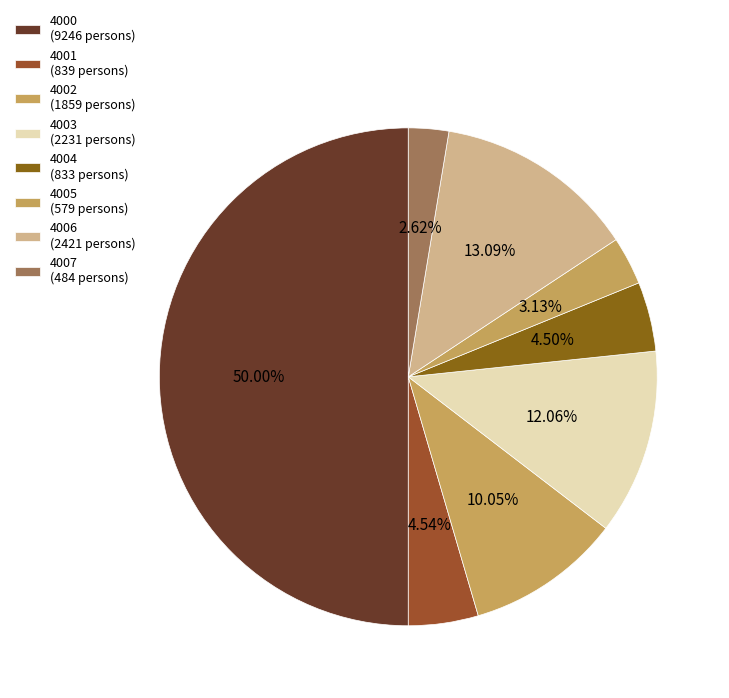

Does any single category account for the majority?

No